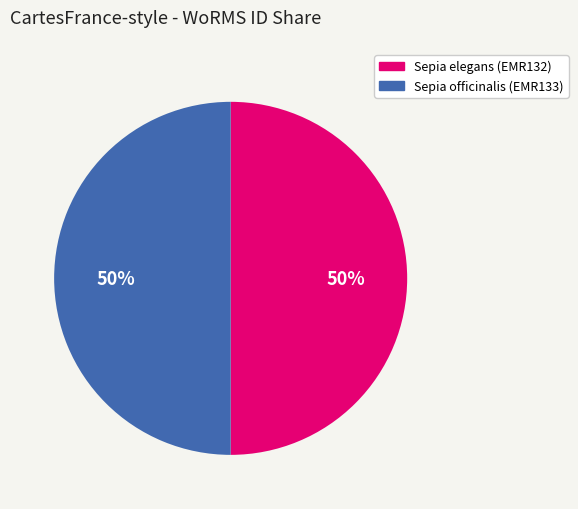

To the nearest percent, what portion does Sepia elegans (EMR132) represent?

50%